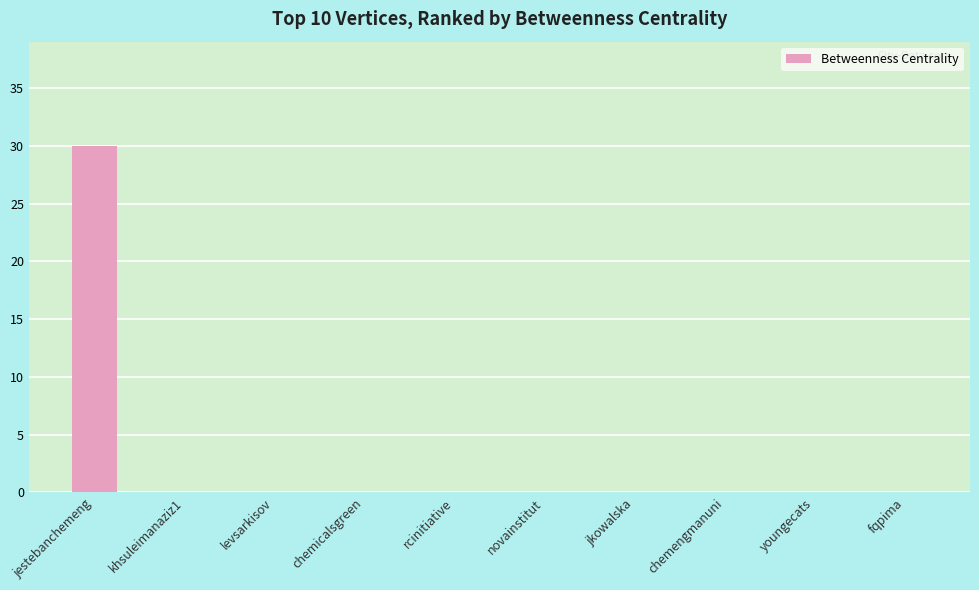

What is the sum of all values?

30